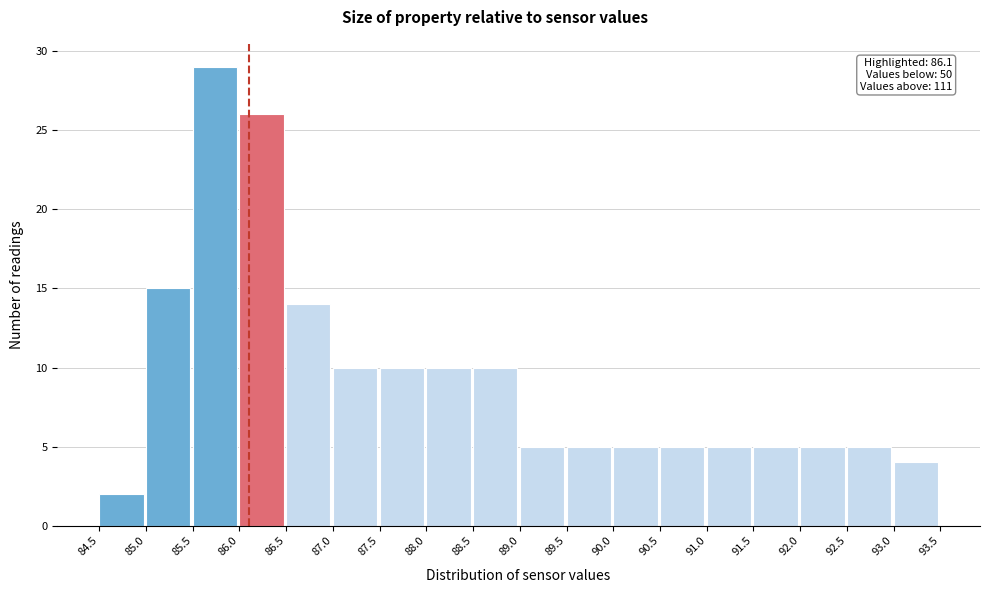

Over which range of the x-axis is the bar tallest?

85.5 to 86.0